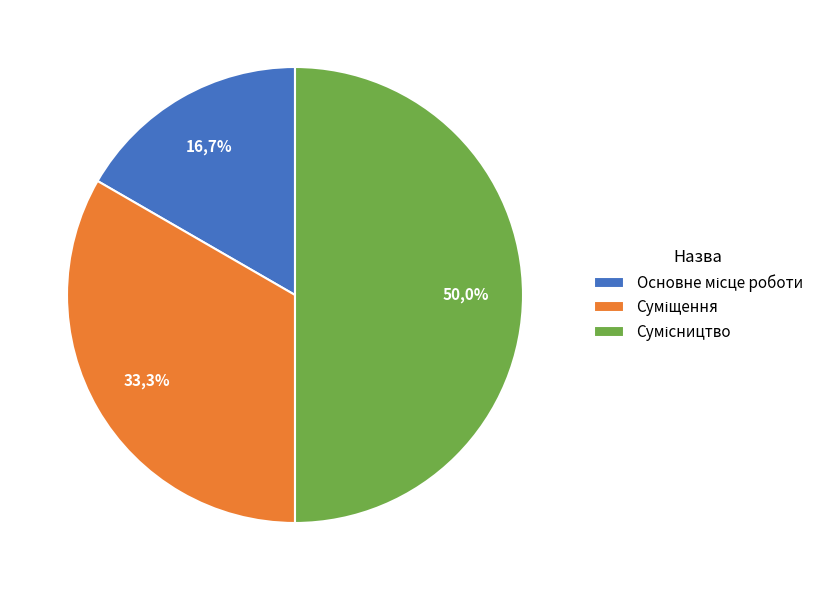

Which category has the biggest portion of the pie?

Сумісництво